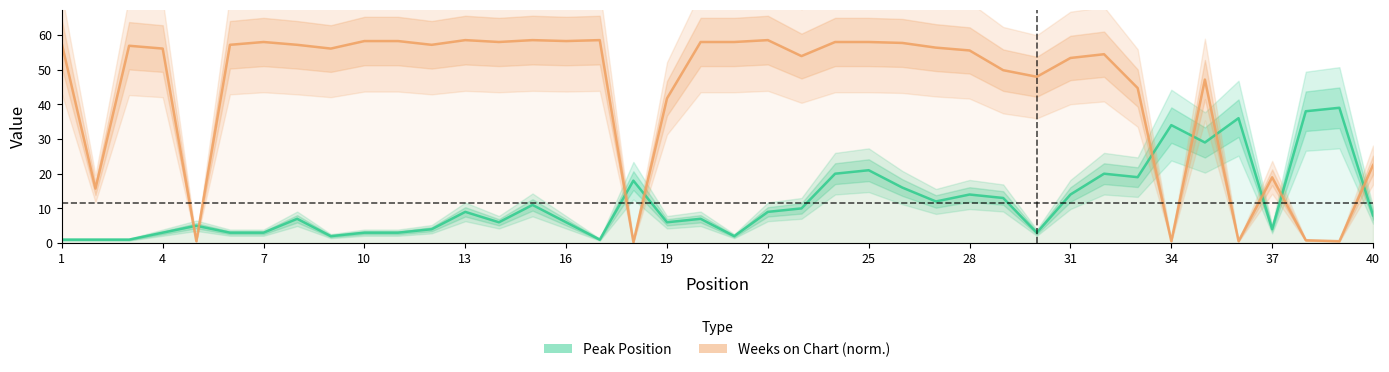

Is the value of Weeks on Chart (norm.) at 28 greater than the value of Peak Position at 14?

Yes